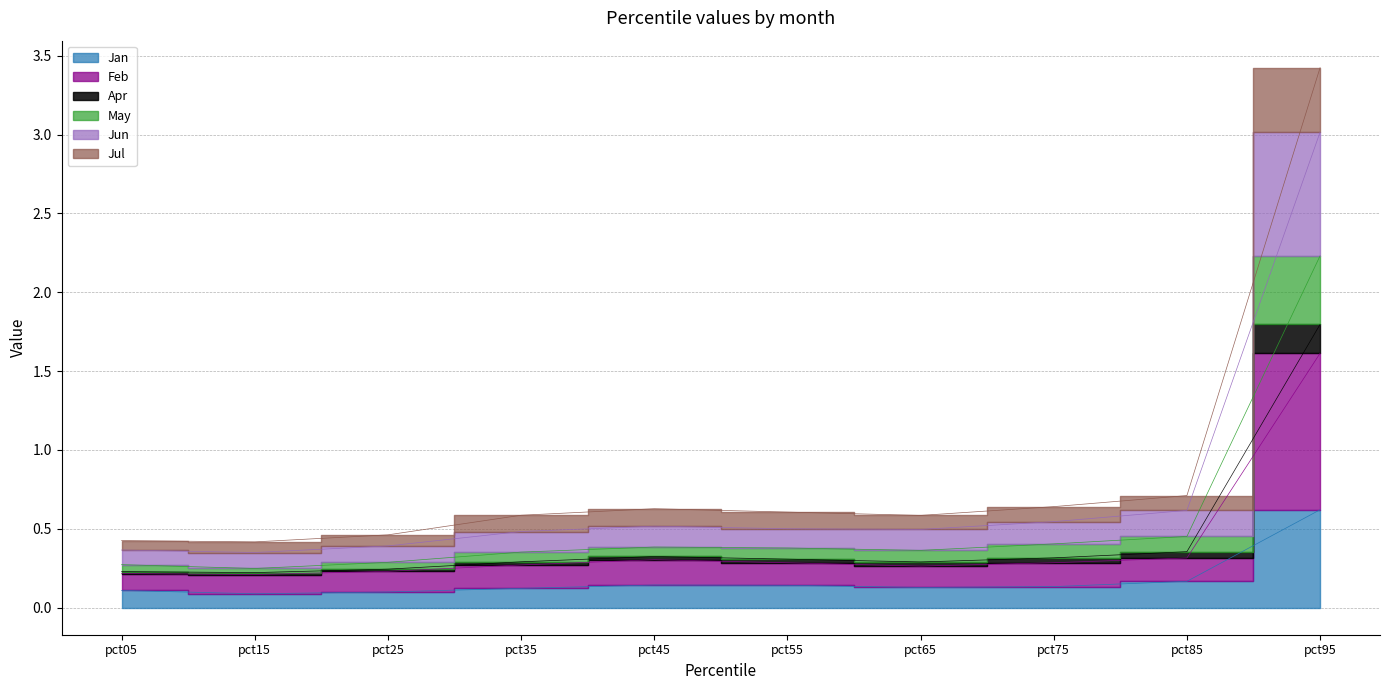

Count the Apr values in the range 0 to 1.

9